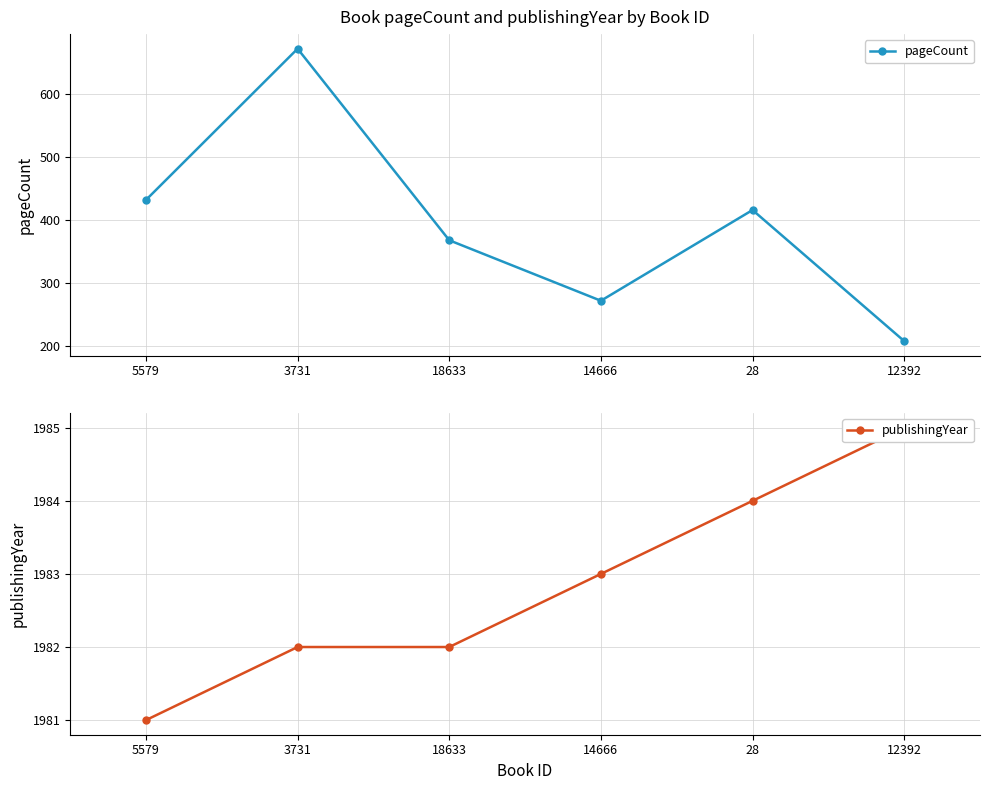

True or false: publishingYear has more than 0 points higher than both neighbors.

False